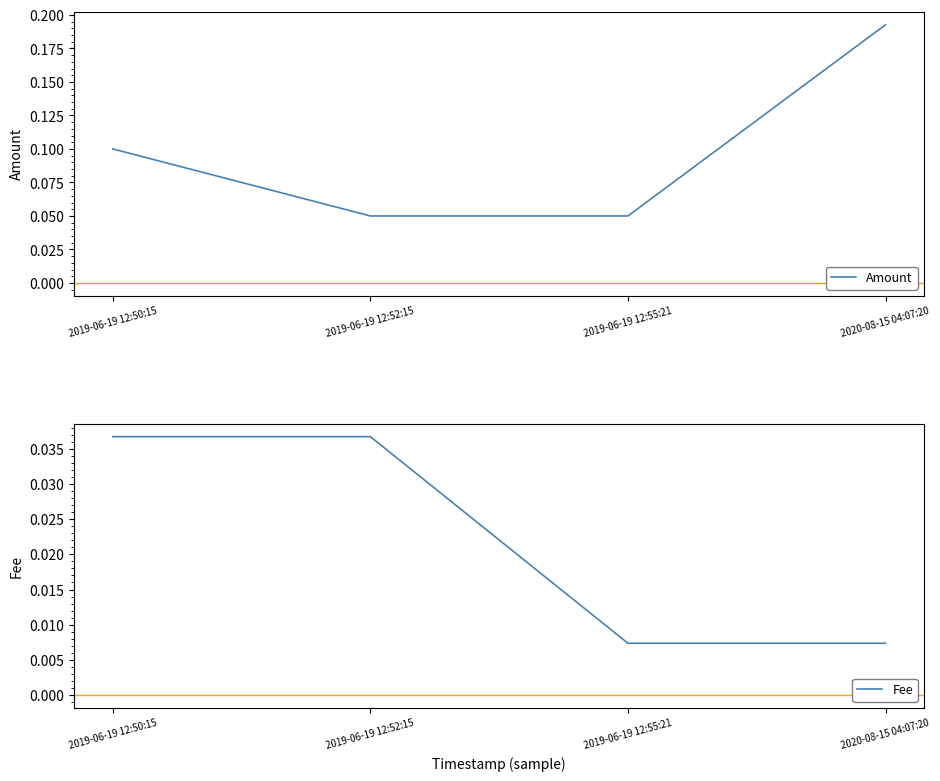

True or false: Amount has more than 0 points higher than both neighbors.

False